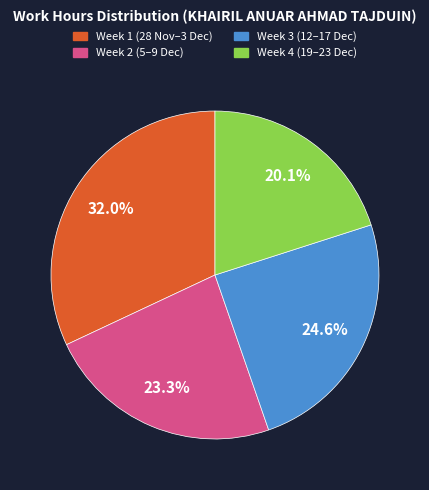

Is there a majority slice in this chart?

No